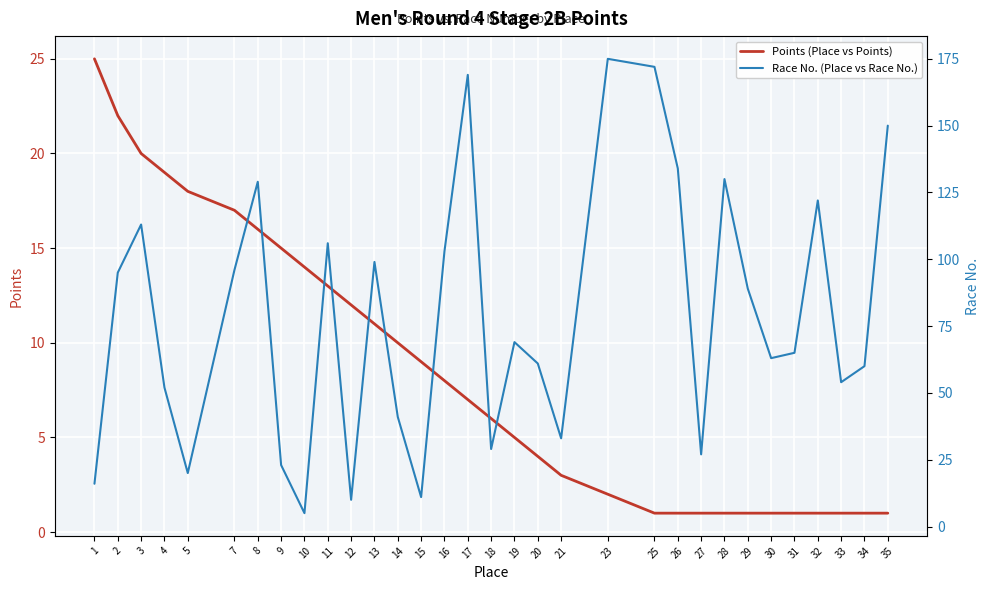

What is the sum of all Points (Place vs Points) values?

267